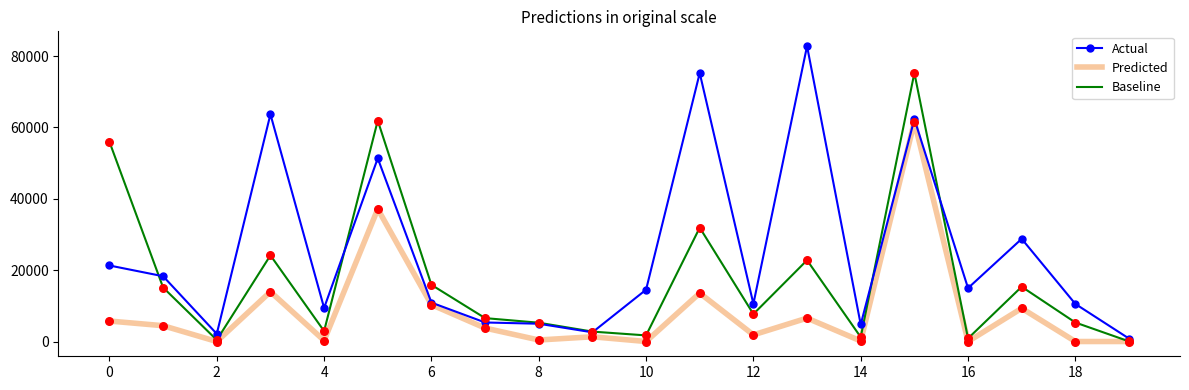

Which series has the largest total across all categories?

Actual